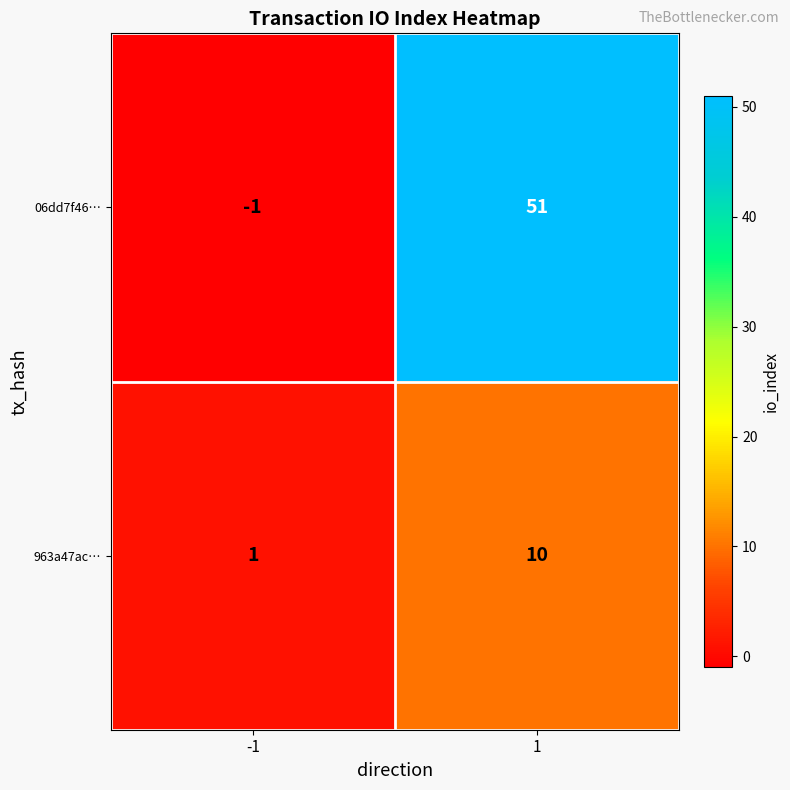

Reading left to right, extract all data points from this chart.

06dd7f46…: -1=-1	1=51
963a47ac…: -1=1	1=10